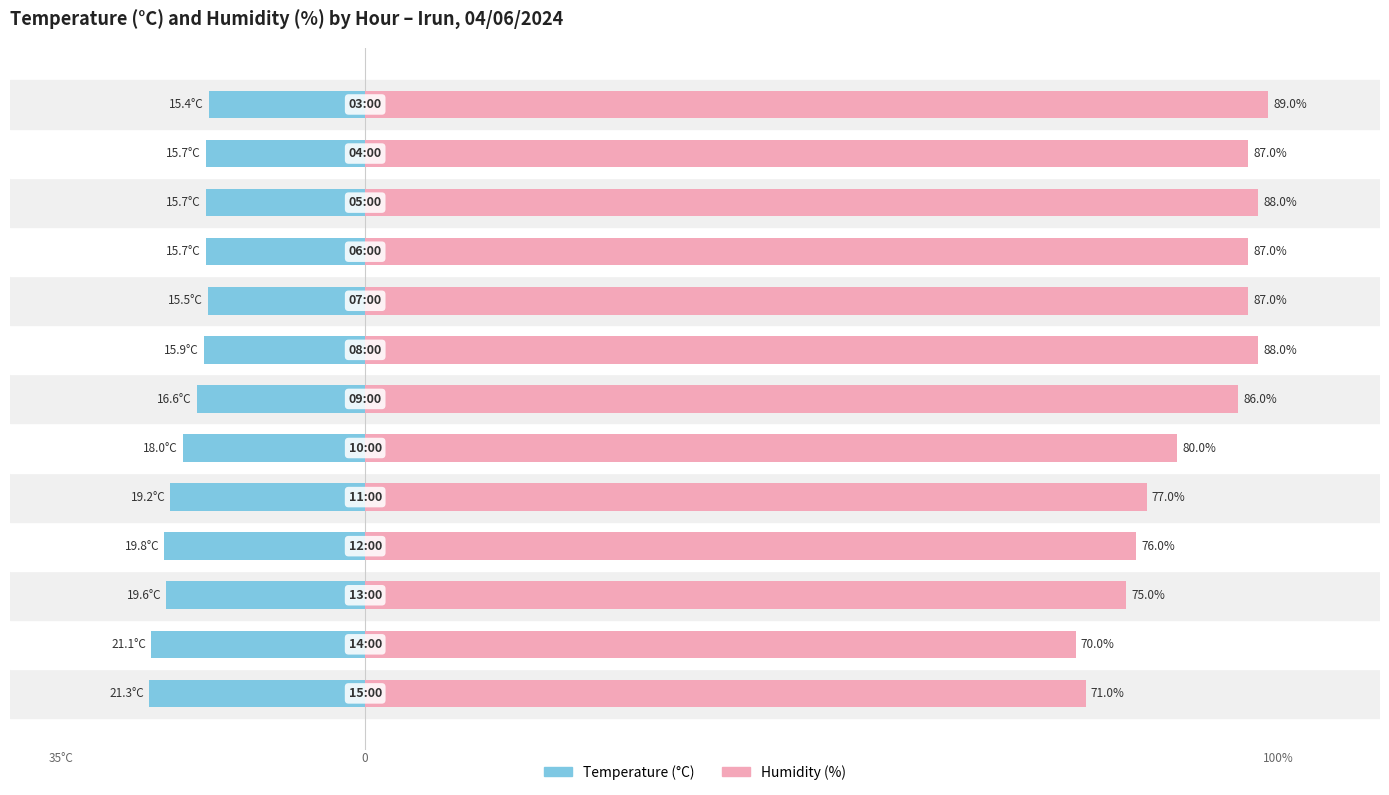

True or false: Temperature (°C) has a value of -12.3 at 5.

False